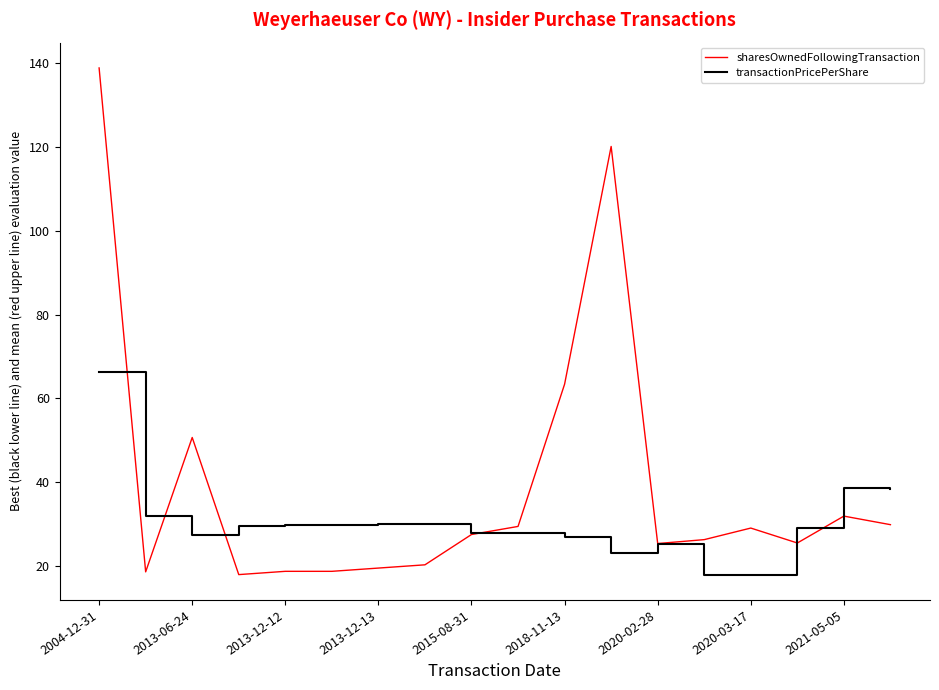

What is the highest value of the transactionPricePerShare series?

66.3